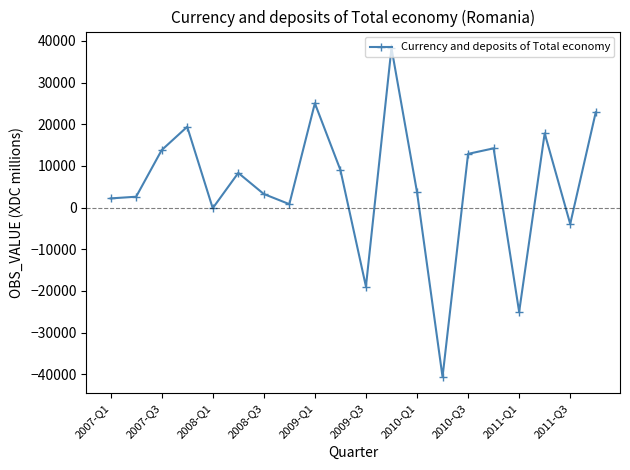

What is the difference between the second highest and minimum values?

65640.1